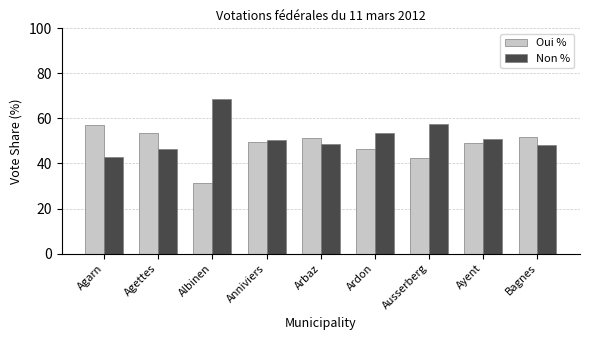

What is the sum of the Non % values at Agettes and Ayent?

97.4